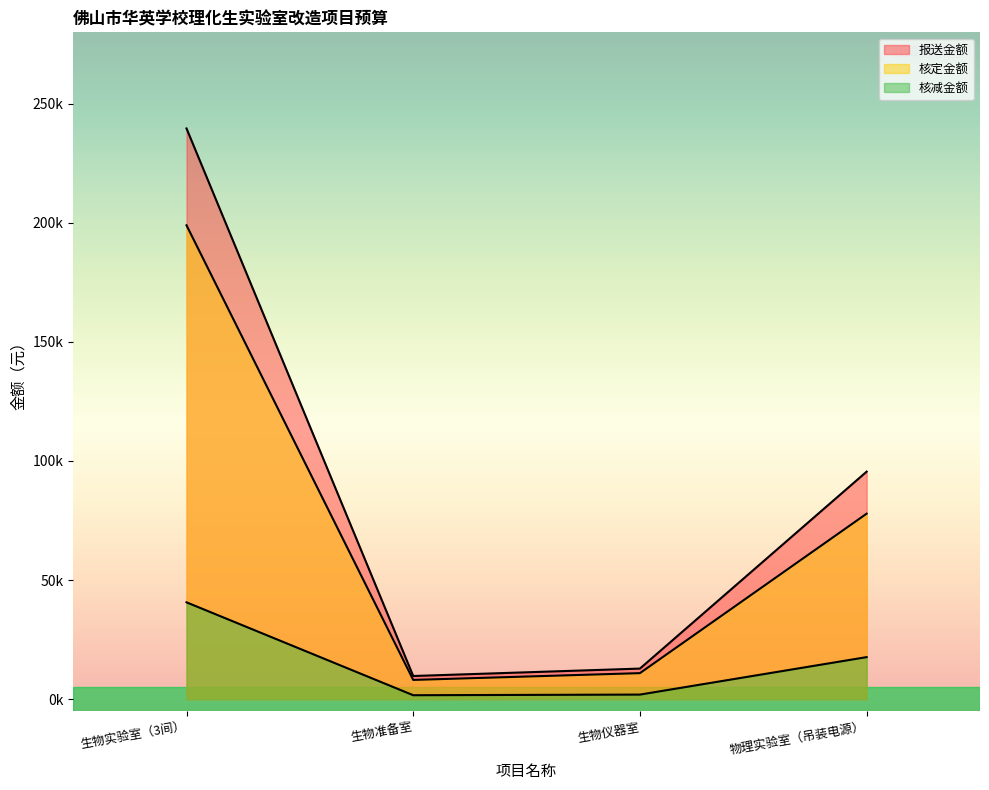

Reading right to left, transcribe all the data shown in this chart.

报送金额: 95528.0	12827.6	9712.0	239634.0
核定金额: 77882.7	10918.5	8067.3	198980.1
核减金额: 17645.3	1909.1	1644.7	40653.9